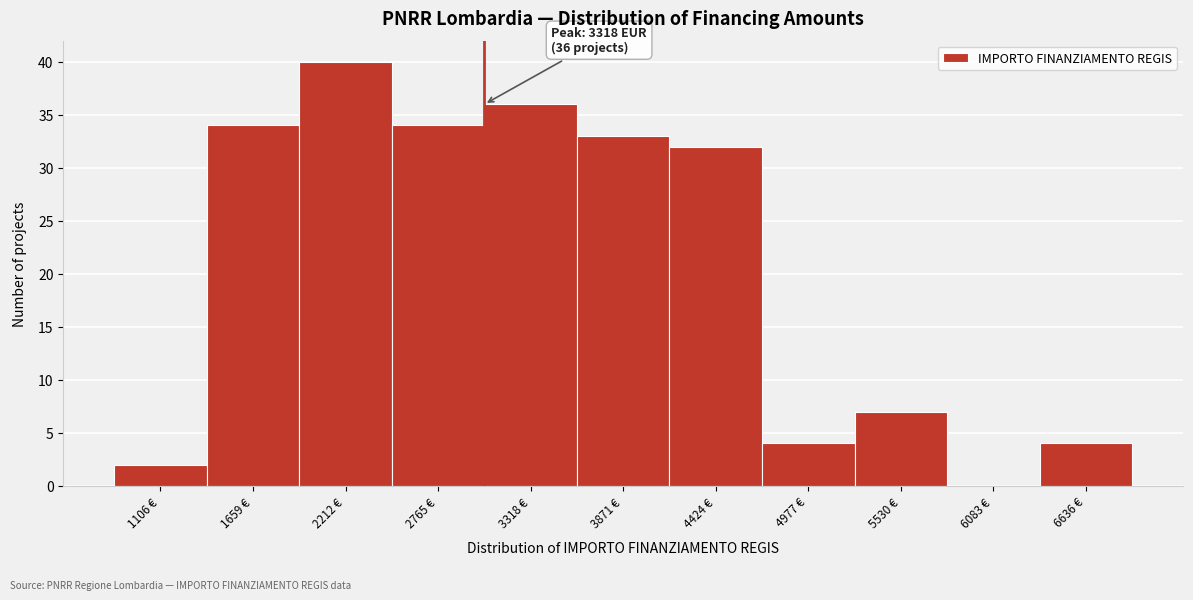

Reading left to right, extract all data points from this chart.

1106 €=2	1659 €=34	2212 €=40	2765 €=34	3318 €=36	3871 €=33	4424 €=32	4977 €=4	5530 €=7	6083 €=0	6636 €=4